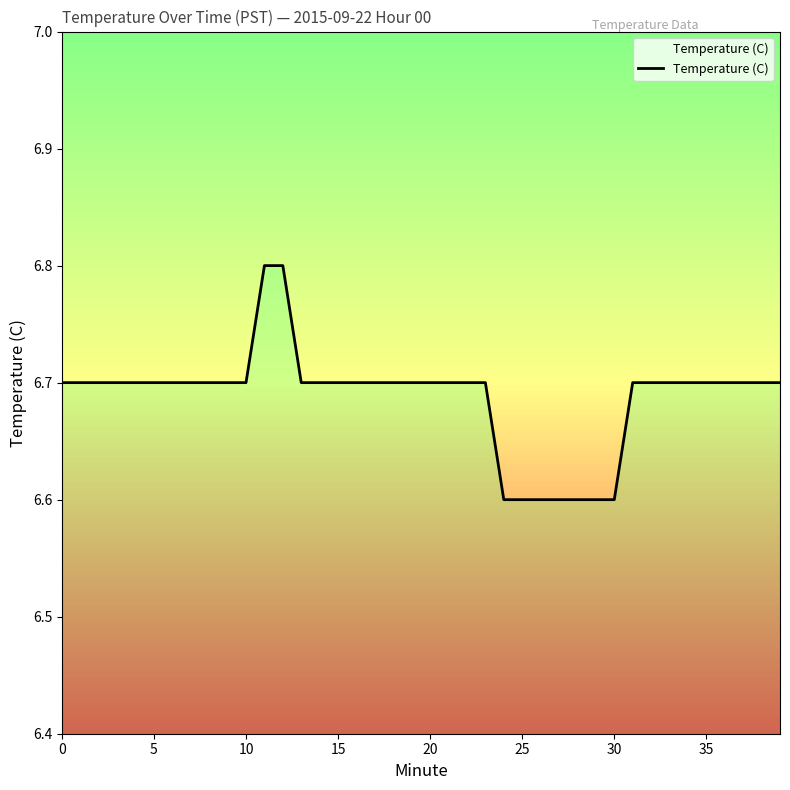

What is the greatest value displayed?

6.8